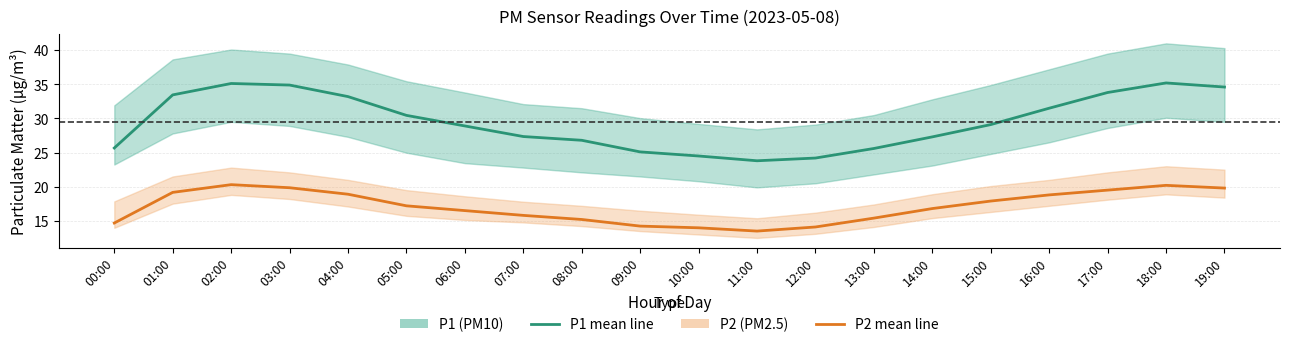

What is the difference between the P2 (PM2.5) values at 16:00 and 17:00?

0.7